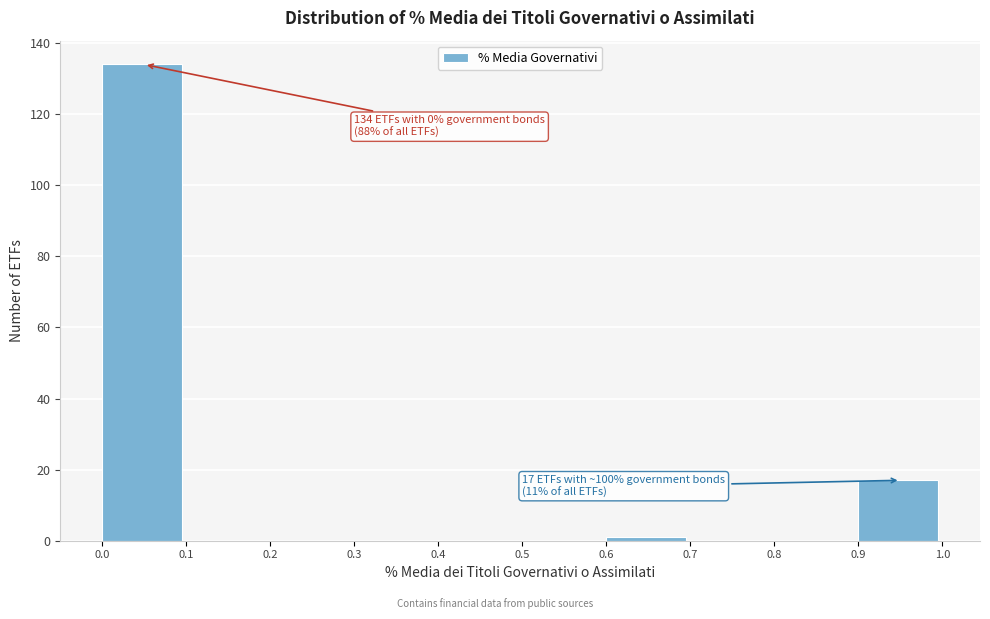

Which range on the x-axis has the tallest bar?

0.0 to 0.1